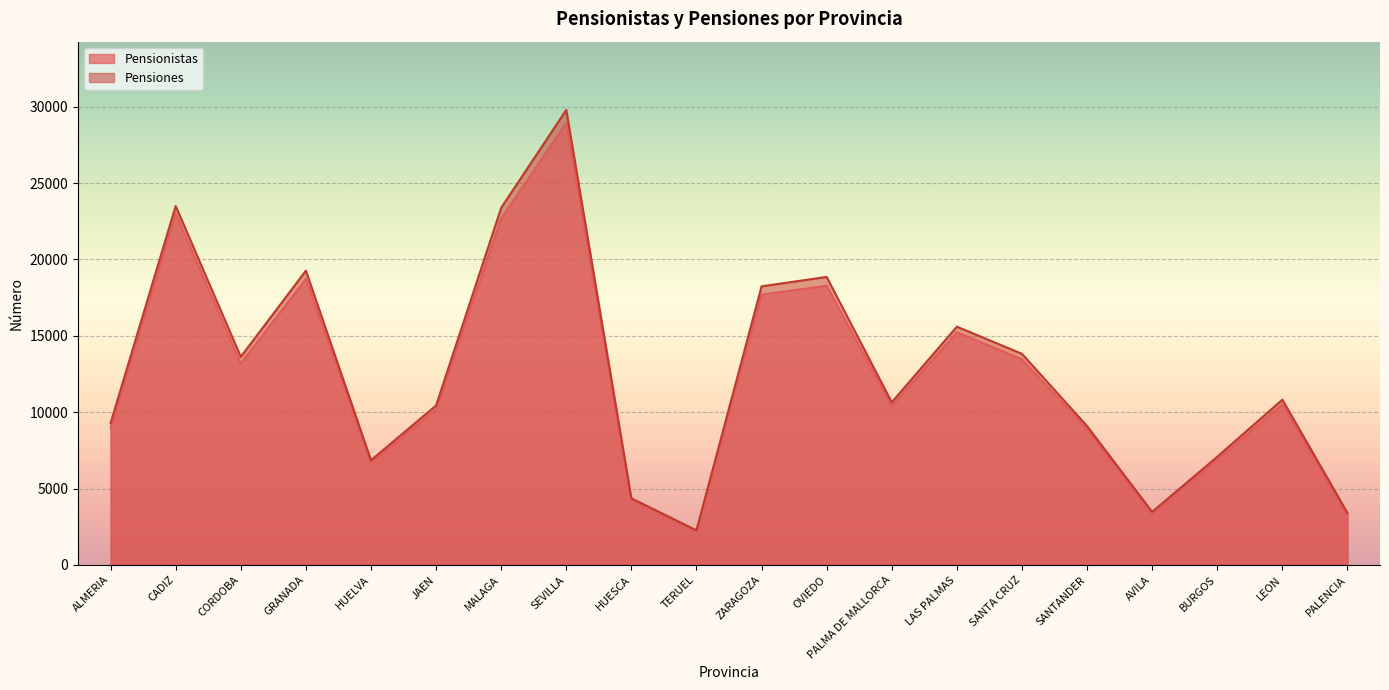

True or false: Pensiones has more than 2 points higher than both neighbors.

True